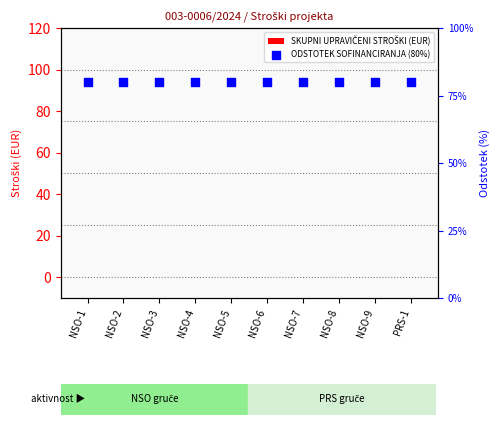

At which category is the sum across all series the highest?

NSO-1